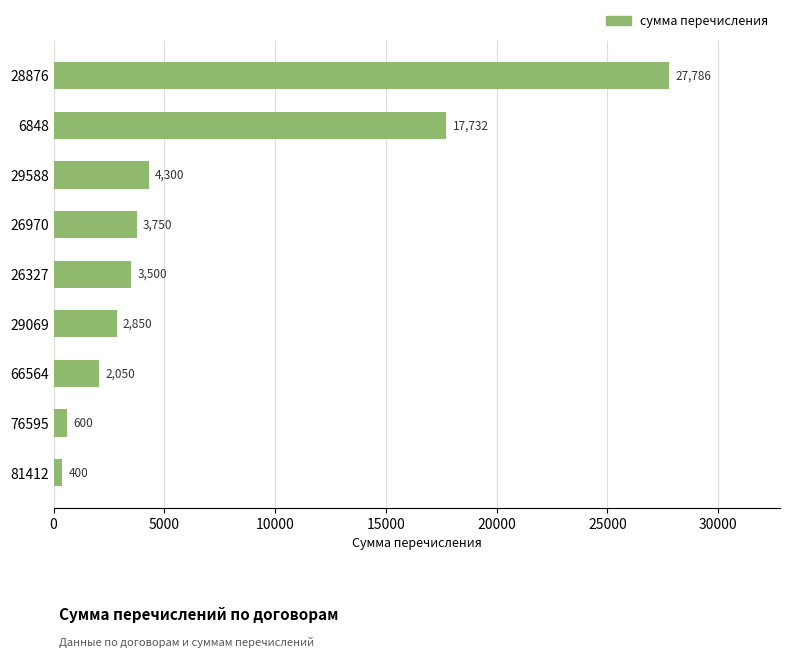

What is the change in value from 28876 to 6848?

-10054